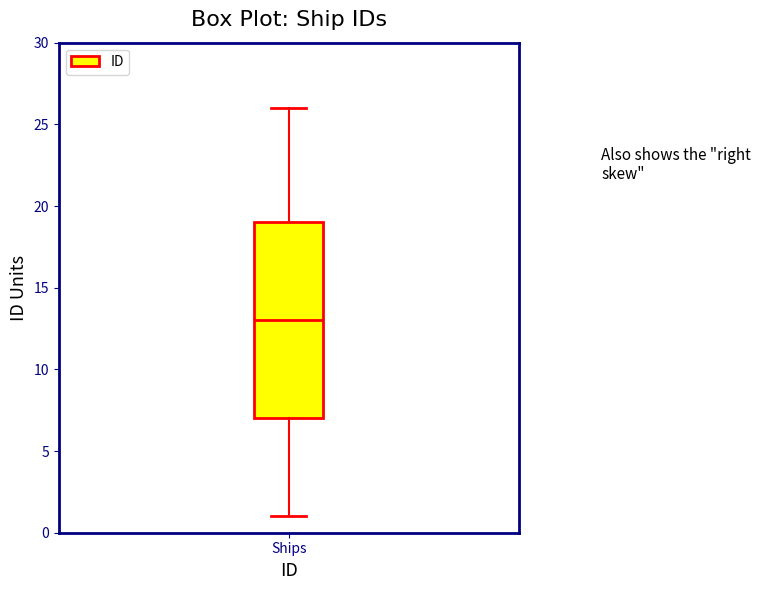

Transcribe this box plot: give where the median line is, the range the box spans, and where the two whiskers end, as read against the y-axis. The values are not printed on the chart, so give them approximately, as read against the axis.

median 13, box 7 to 19, whiskers 1 to 26